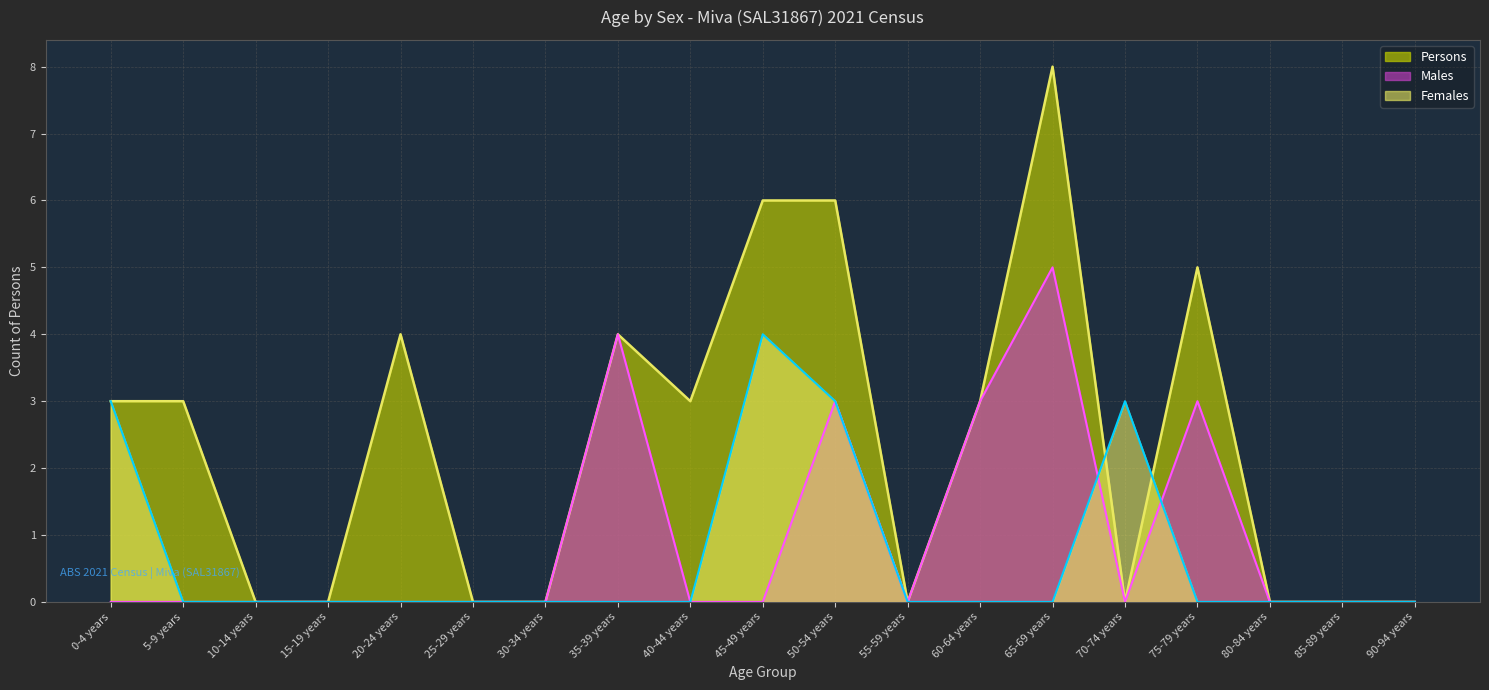

What is the difference between the maximum and minimum values in the Males series?

5